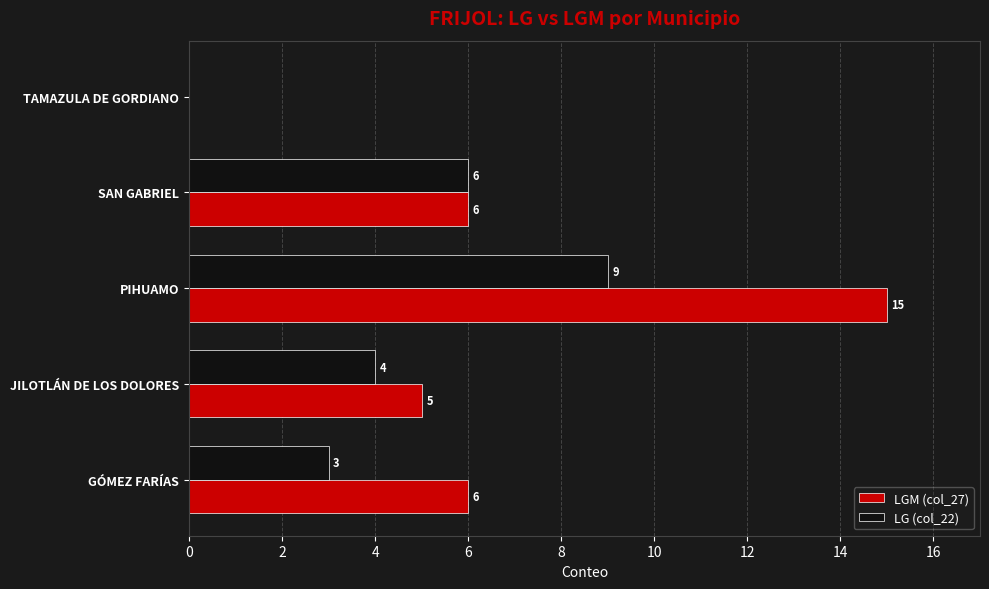

How many positive values does the LGM (col_27) series have?

4